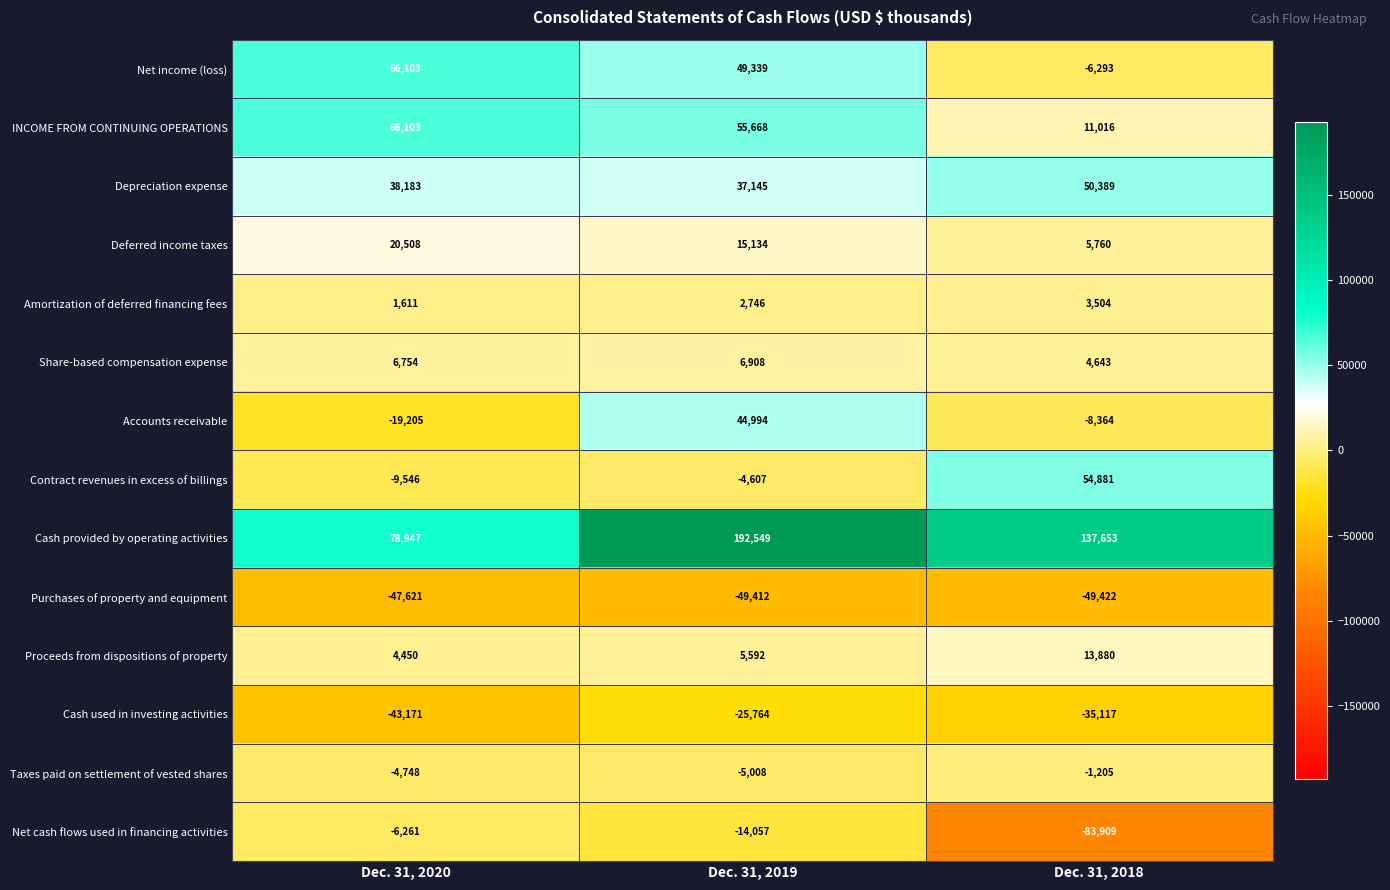

Is it true that Depreciation expense equals 61707 at Dec. 31, 2019?

False